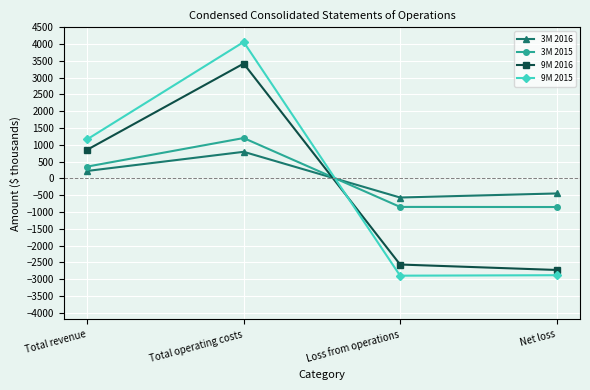

Which label corresponds to the largest value in the chart?

Total operating costs